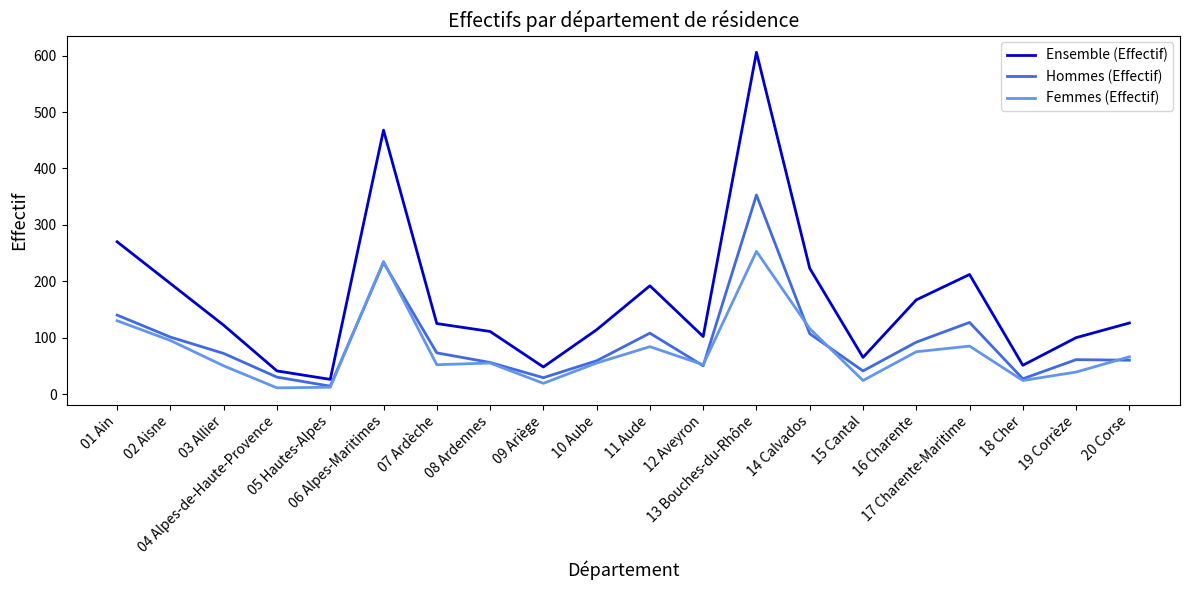

What is the difference between the maximum and minimum values in the Ensemble (Effectif) series?

580